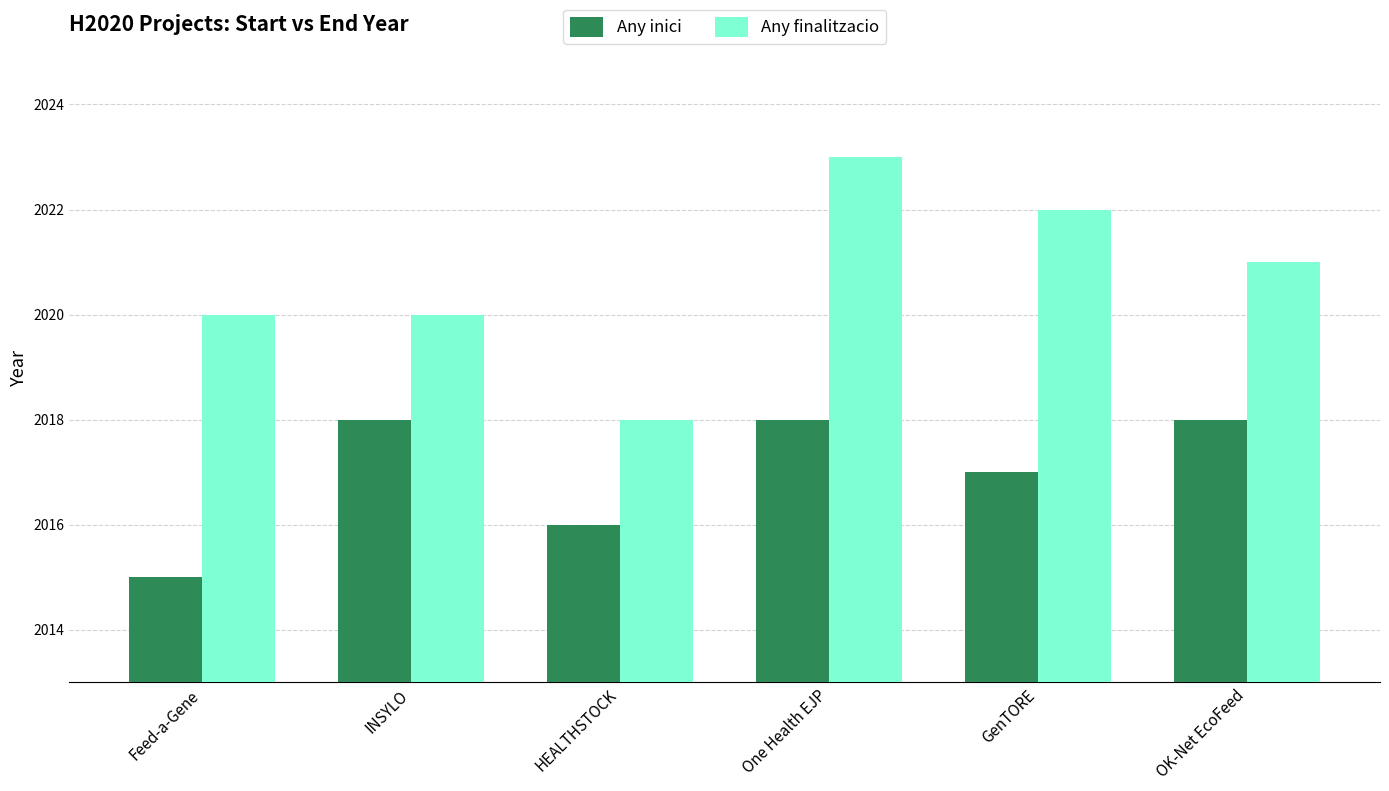

How many categories are shown in the chart?

6